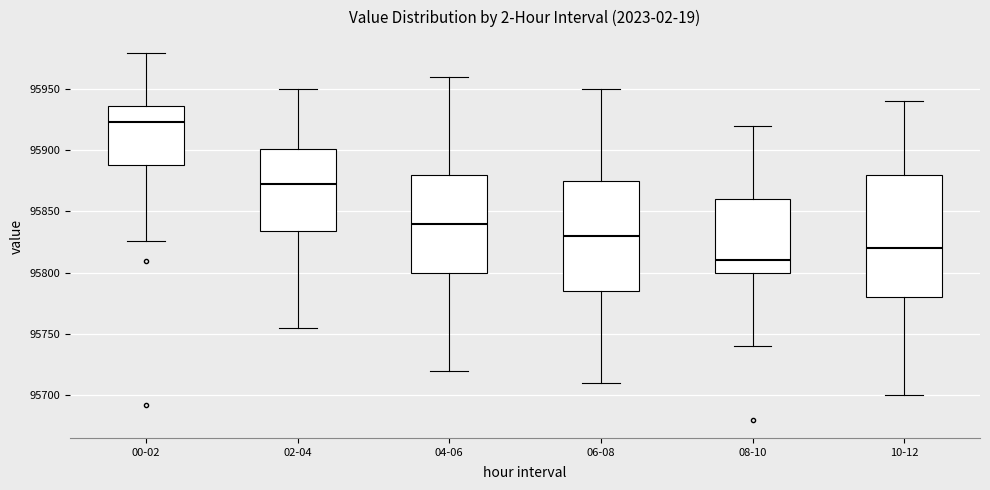

Reading left to right, read every box against the y-axis: the position of its median line, the range the box covers, and the ends of its whiskers. The values are not printed on the chart, so give them approximately, as read against the axis.

00-02: median 95925, box 95890 to 95935, whiskers 95825 to 95980
02-04: median 95875, box 95835 to 95900, whiskers 95755 to 95950
04-06: median 95840, box 95800 to 95880, whiskers 95720 to 95960
06-08: median 95830, box 95785 to 95875, whiskers 95710 to 95950
08-10: median 95810, box 95800 to 95860, whiskers 95740 to 95920
10-12: median 95820, box 95780 to 95880, whiskers 95700 to 95940